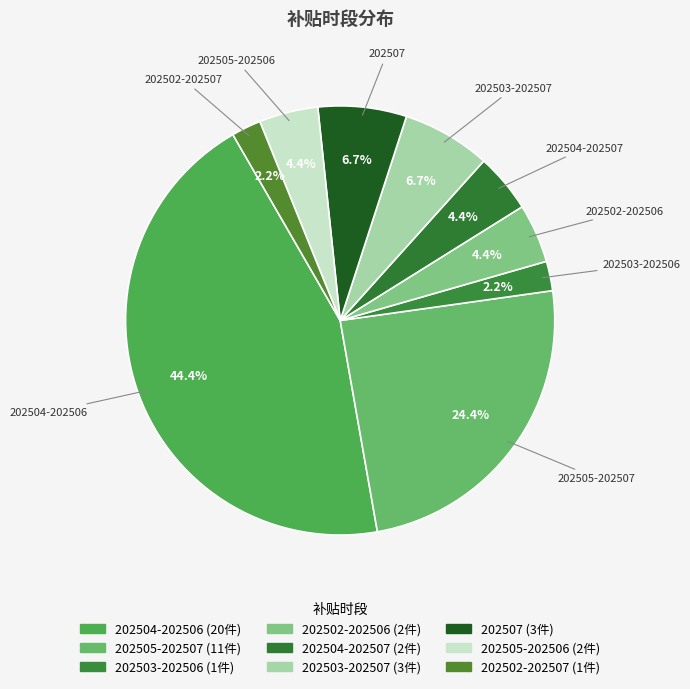

How many segments does this pie chart have?

9